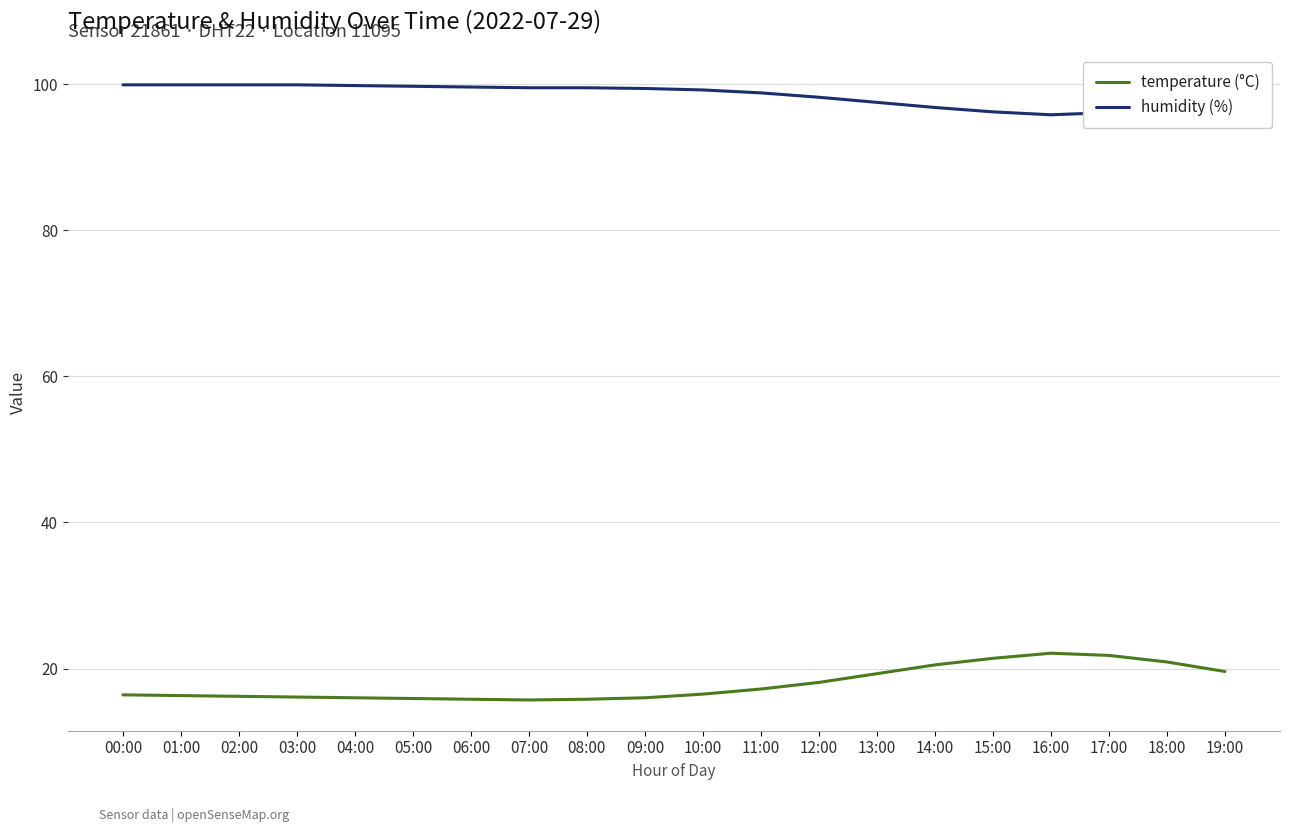

What is the highest value of the humidity (%) series?

99.9